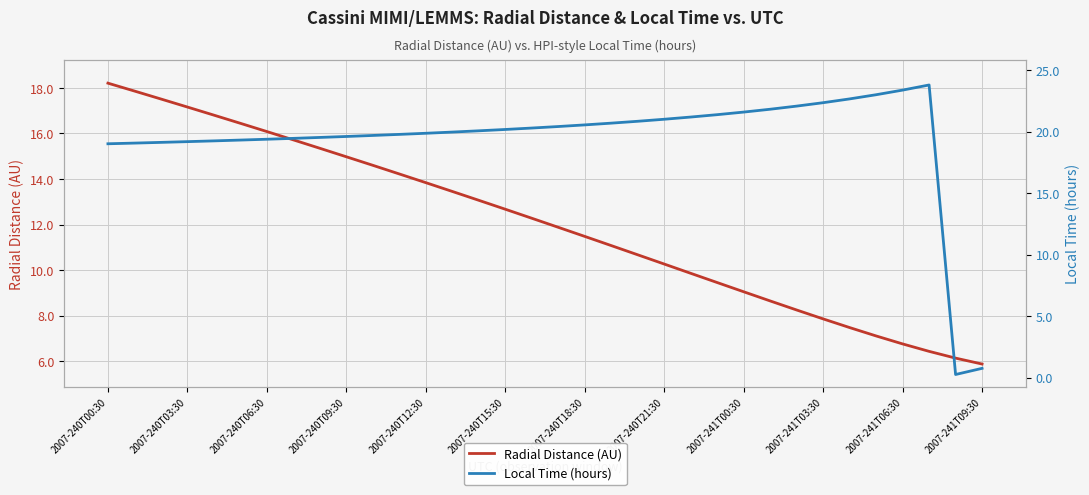

Reading left to right, what are all the values shown in this chart?

Radial Distance (AU): 18.2	17.9	17.5	17.2	16.8	16.4	16.1	15.7	15.3	15.0	14.6	14.2	13.8	13.5	13.1	12.7	12.3	11.9	11.5	11.1	10.7	10.3	9.9	9.5	9.0	8.6	8.2	7.9	7.5	7.1	6.8	6.4	6.1	5.9
Local Time (hours): 19.0	19.1	19.1	19.2	19.3	19.3	19.4	19.5	19.5	19.6	19.7	19.8	19.9	20.0	20.1	20.2	20.3	20.4	20.6	20.7	20.9	21.0	21.2	21.4	21.6	21.8	22.1	22.4	22.7	23.0	23.4	23.8	0.3	0.8